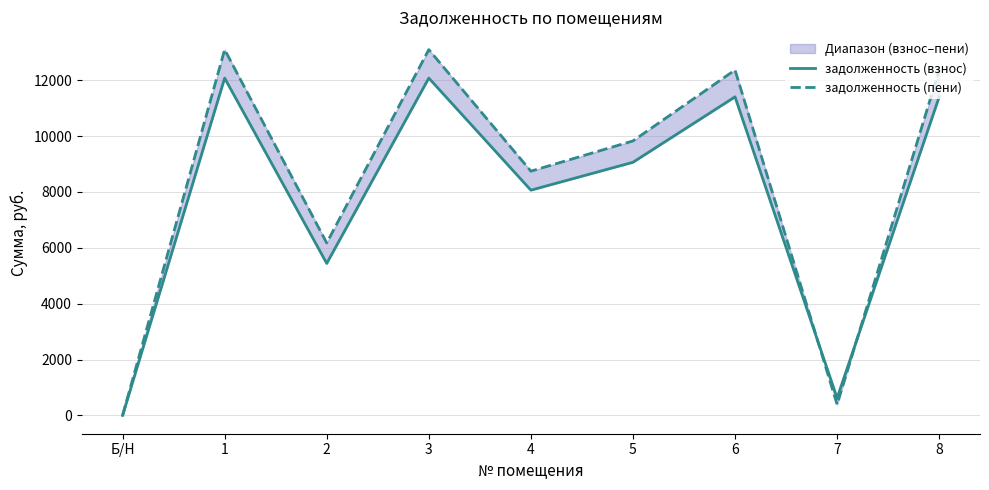

How many distinct data groups are displayed?

2